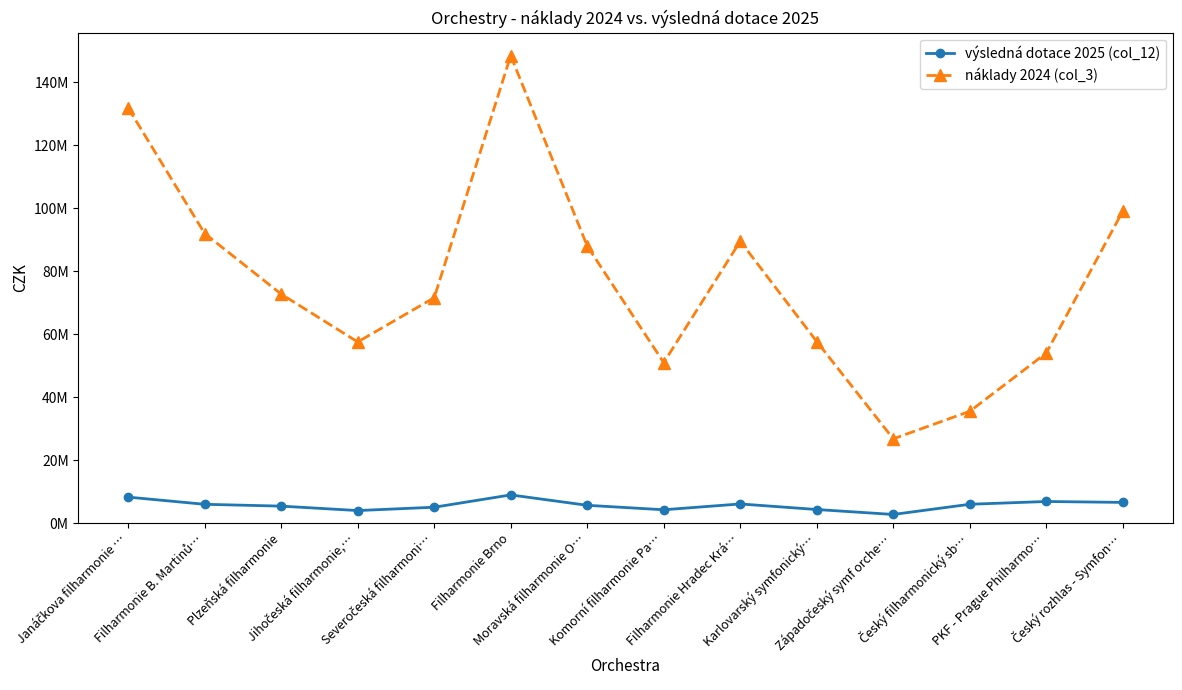

True or false: náklady 2024 (col_3) and výsledná dotace 2025 (col_12) intersect in this chart.

False